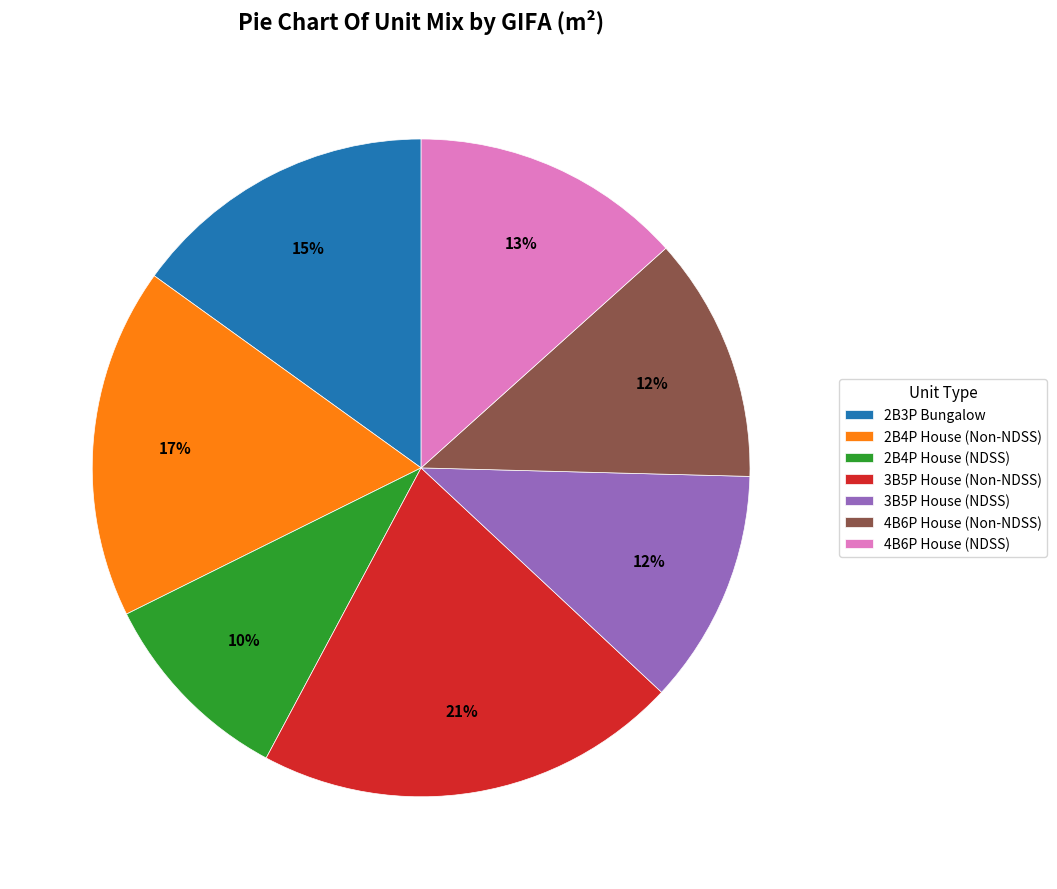

To the nearest percent, what percentage of the pie is 4B6P House (NDSS)?

13%